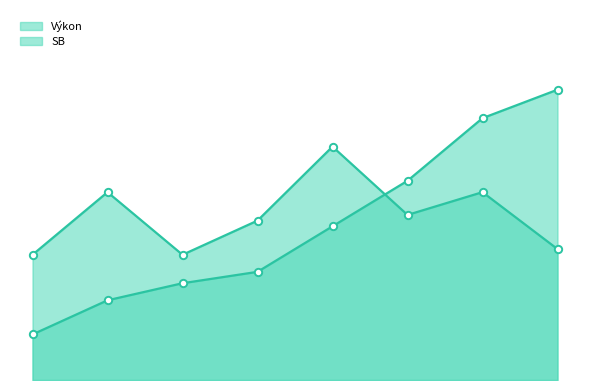

What are all the series names shown in the legend?

Výkon, SB